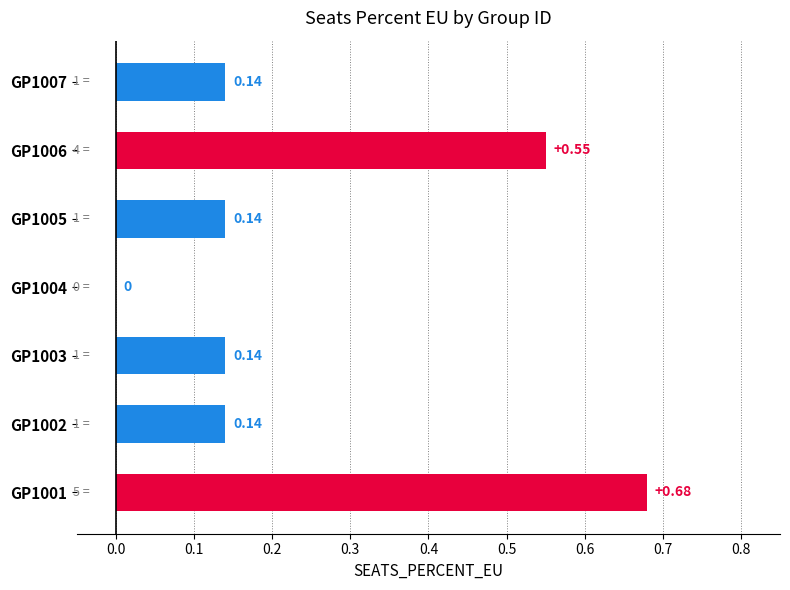

Between GP1002 and GP1006, which is larger?

GP1006